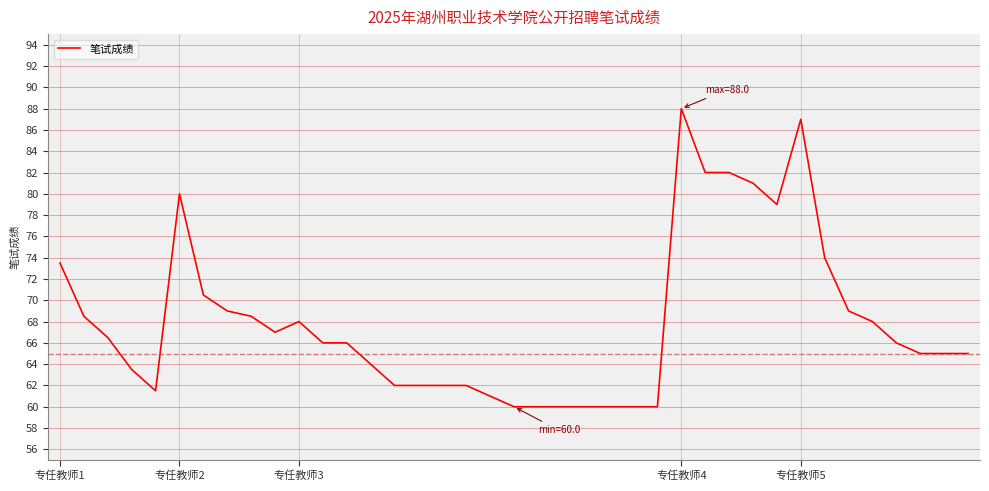

What is the greatest value displayed?

88.0